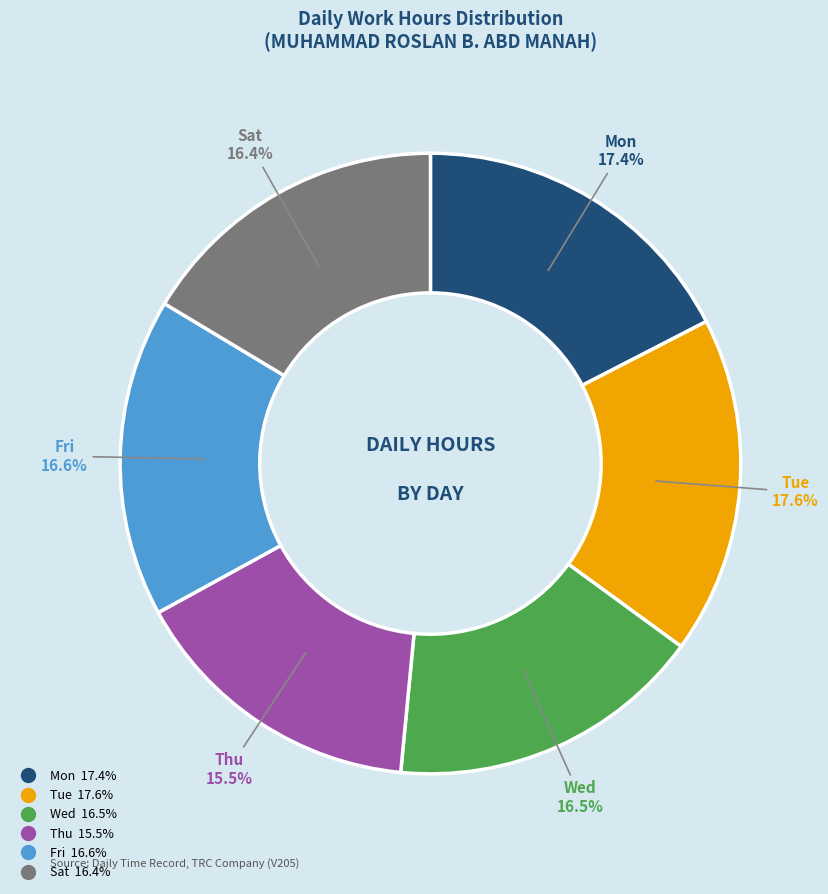

Does any single category account for the majority?

No